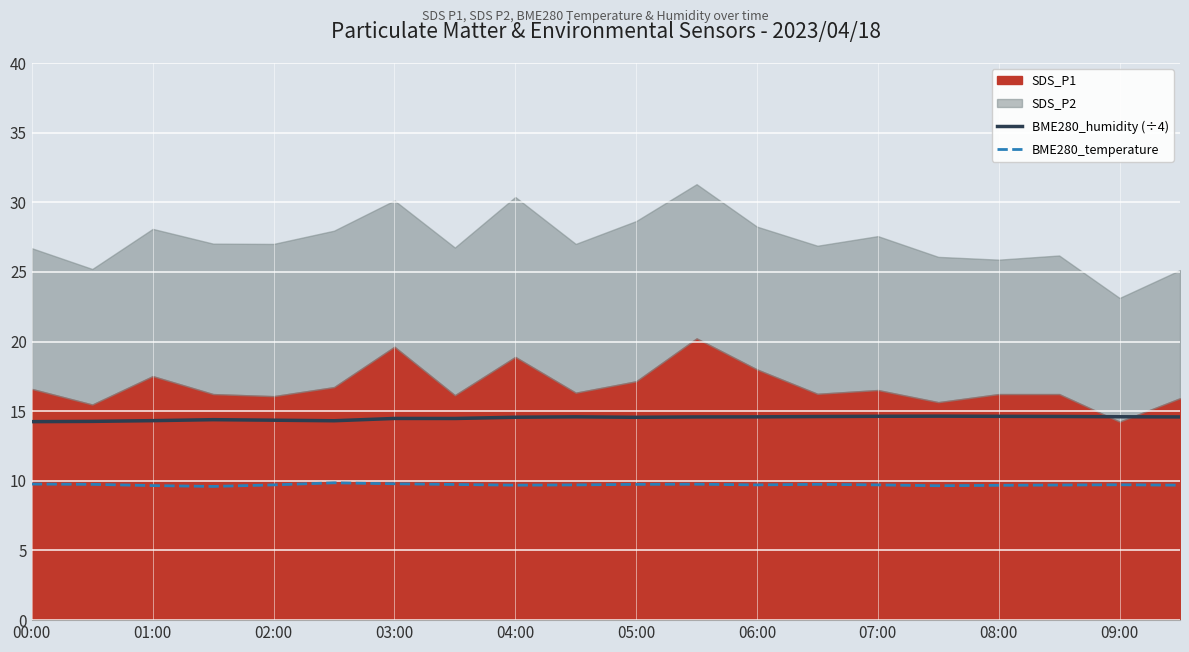

Is the value of BME280_temperature at 06:00 greater than the value of BME280_humidity (÷4) at 04:00?

No